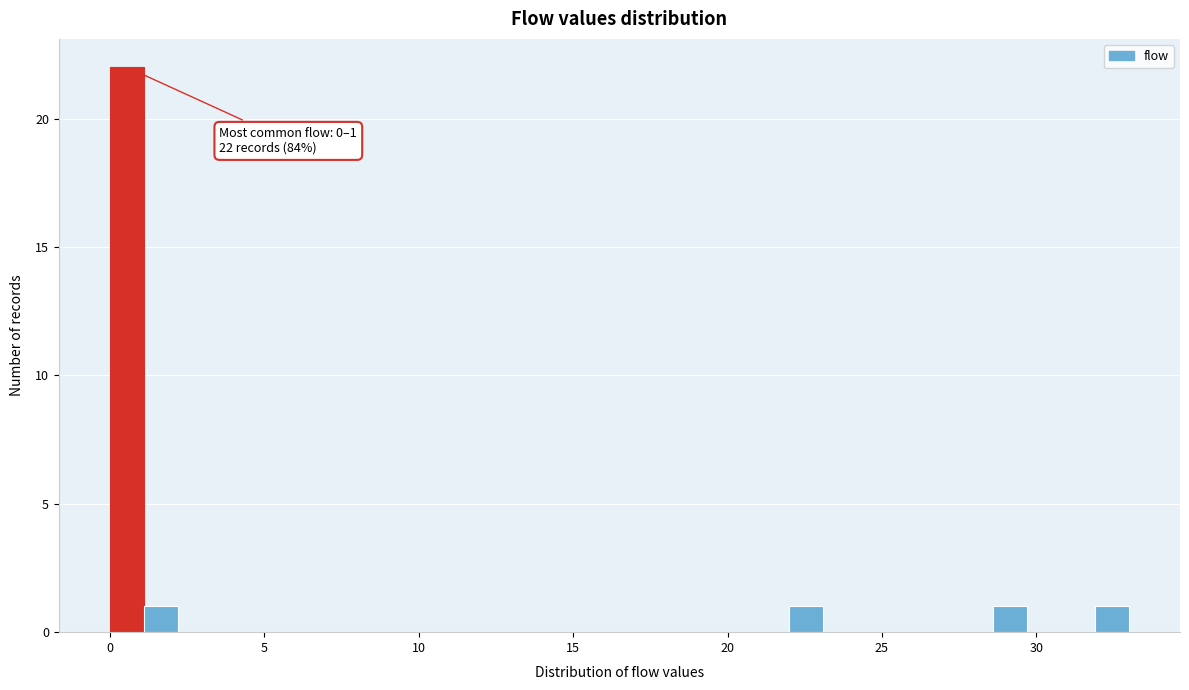

Around what value on the x-axis is the tallest bar? Give the approximate position of its centre, as read against the axis.

0.5